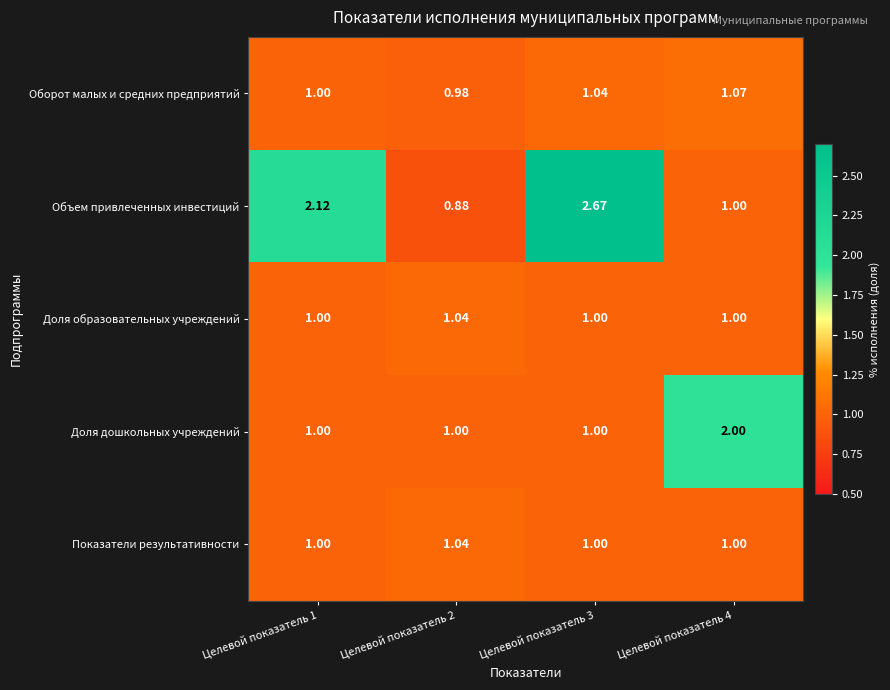

Which series has the largest total across all categories?

Объем привлеченных инвестиций